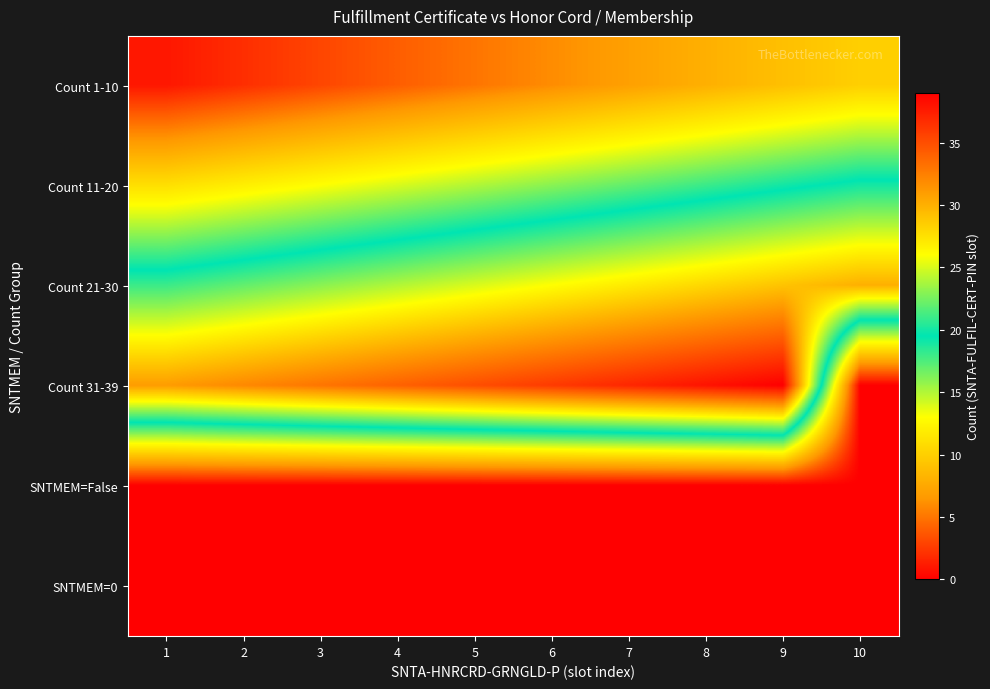

Reading left to right, transcribe all the data shown in this chart.

Count 1-10: 1=1	2=2	3=3	4=4	5=5	6=6	7=7	8=8	9=9	10=10
Count 11-20: 1=11	2=12	3=13	4=14	5=15	6=16	7=17	8=18	9=19	10=20
Count 21-30: 1=21	2=22	3=23	4=24	5=25	6=26	7=27	8=28	9=29	10=30
Count 31-39: 1=31	2=32	3=33	4=34	5=35	6=36	7=37	8=38	9=39	10=0
SNTMEM=False: 1=0	2=0	3=0	4=0	5=0	6=0	7=0	8=0	9=0	10=0
SNTMEM=0: 1=0	2=0	3=0	4=0	5=0	6=0	7=0	8=0	9=0	10=0